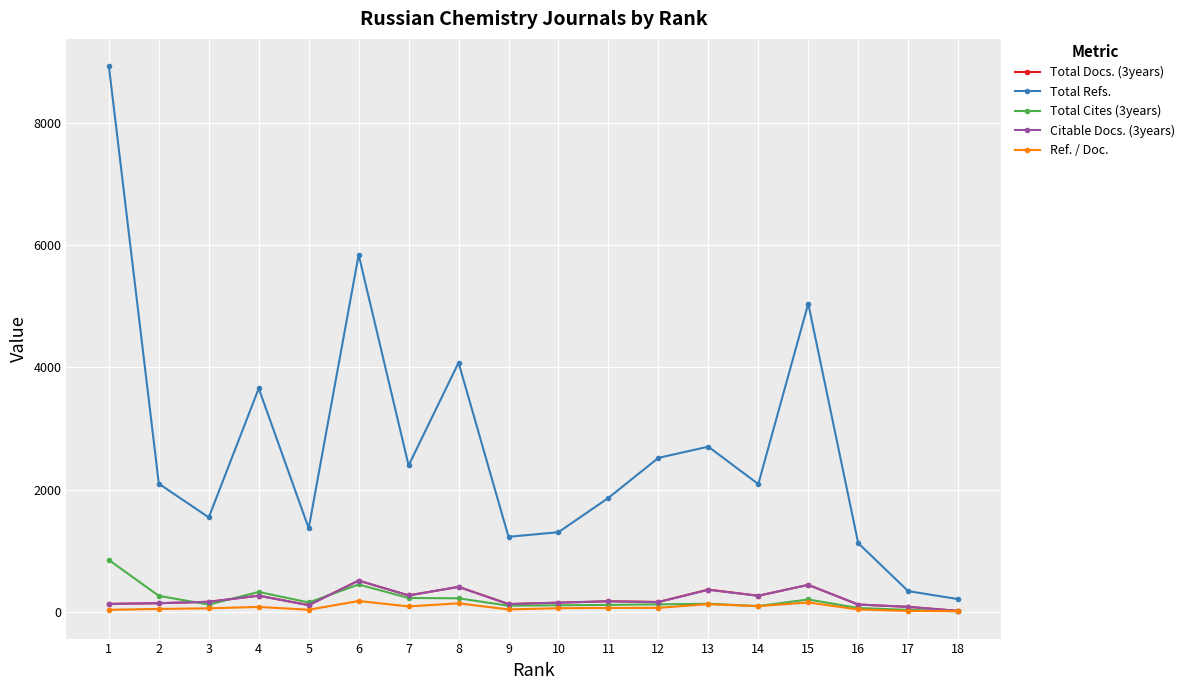

What is the value of the Ref. / Doc. point at the 8th from the left?

138